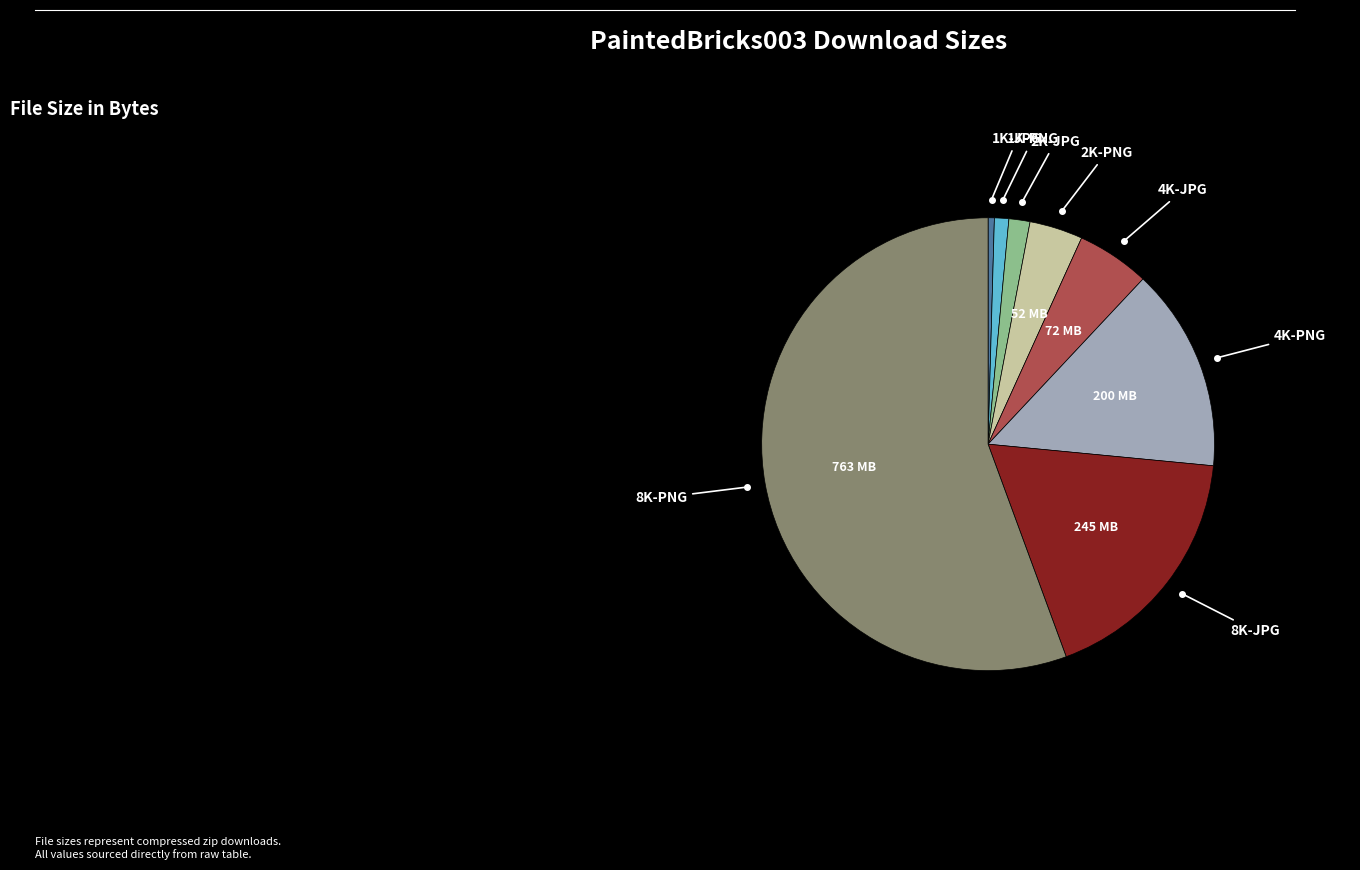

How many segments does this pie chart have?

8